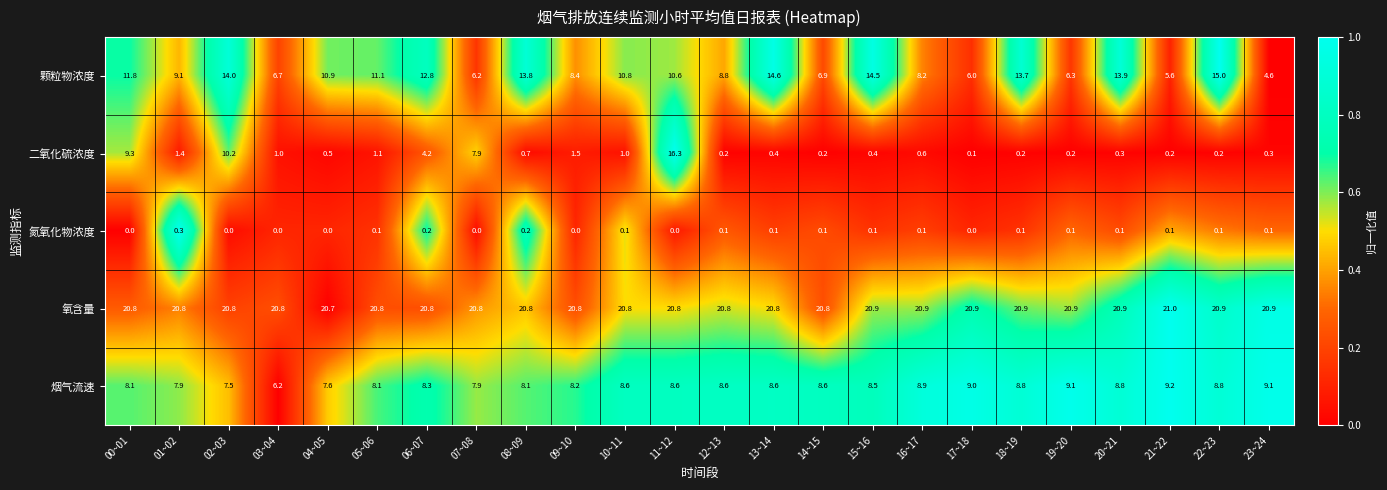

At which label does 氧含量 reach its minimum?

04~05